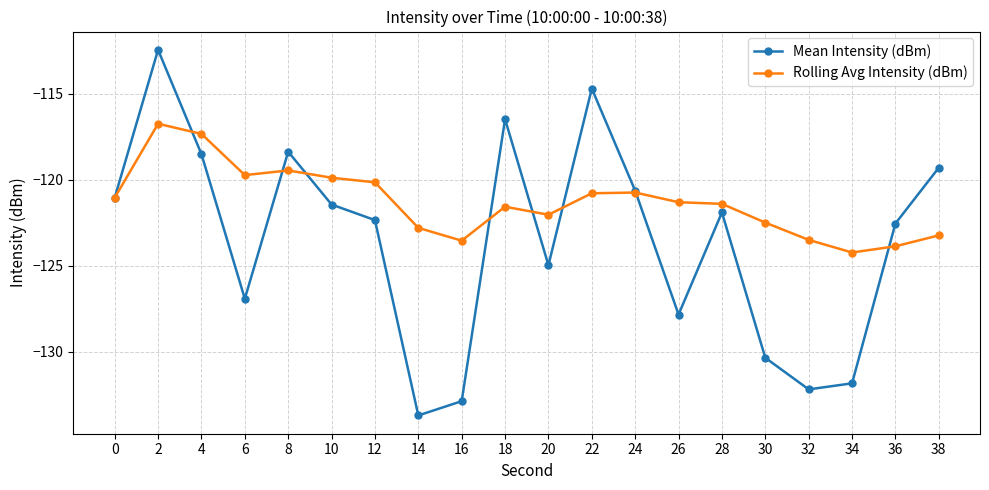

How many distinct data groups are displayed?

2